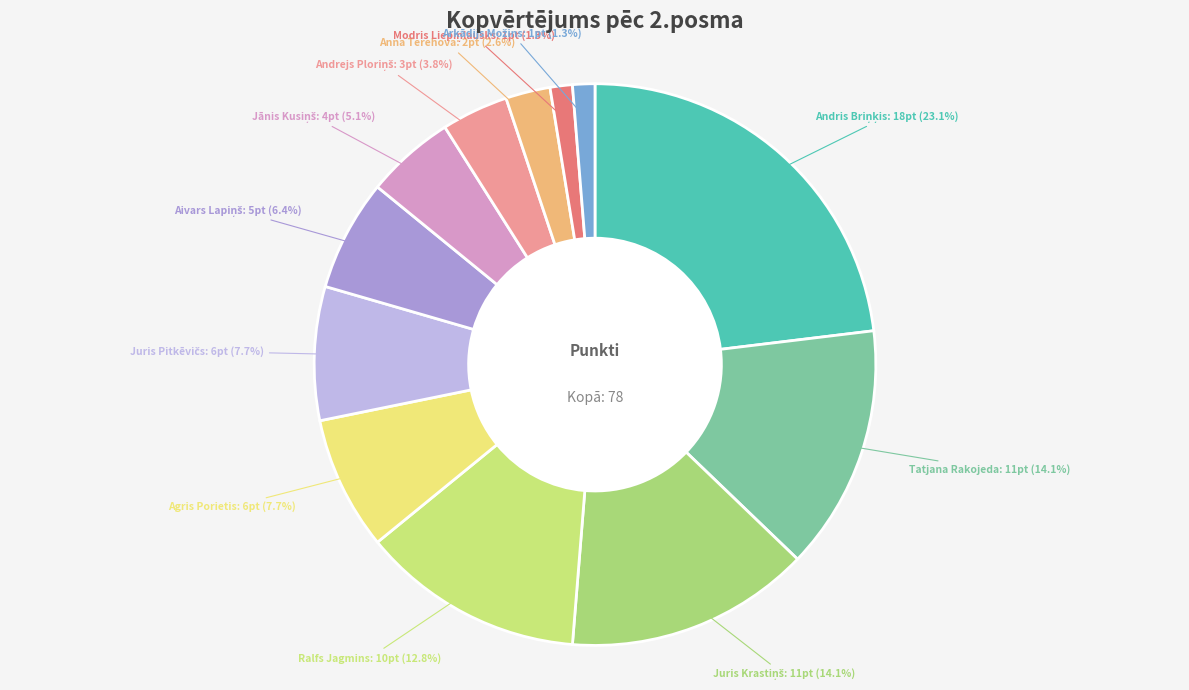

Is there a majority slice in this chart?

No